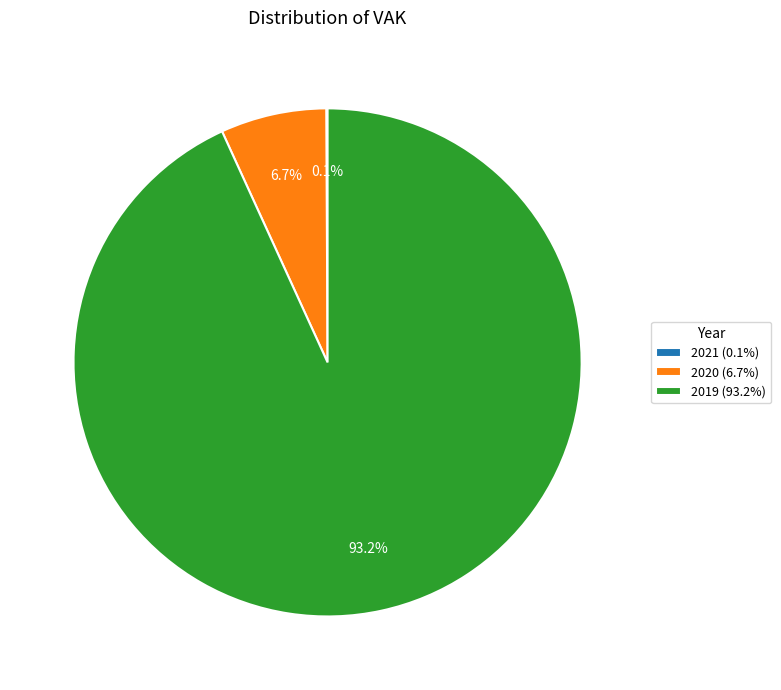

What is the largest slice in the pie chart?

2019 (93.2%)